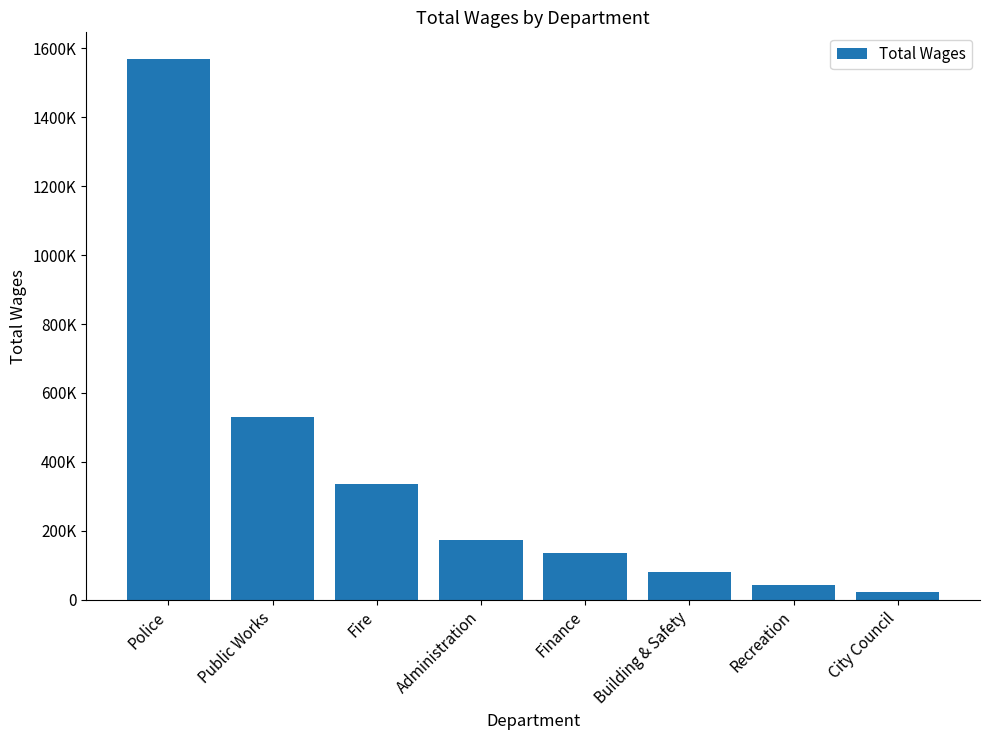

Reading left to right, what are all the values shown in this chart?

Police=1567622	Public Works=530149	Fire=335522	Administration=172356	Finance=134974	Building & Safety=79435	Recreation=42066	City Council=22800